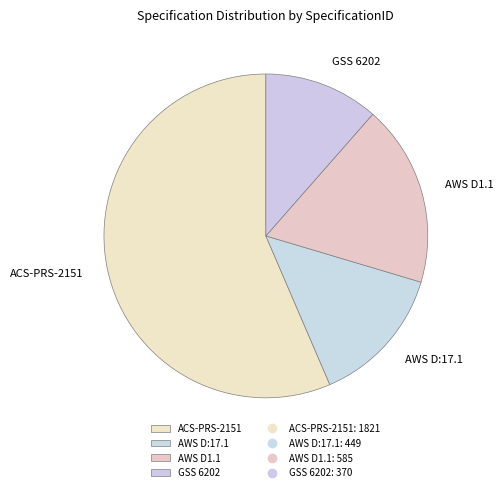

How many slices are in this pie chart?

4